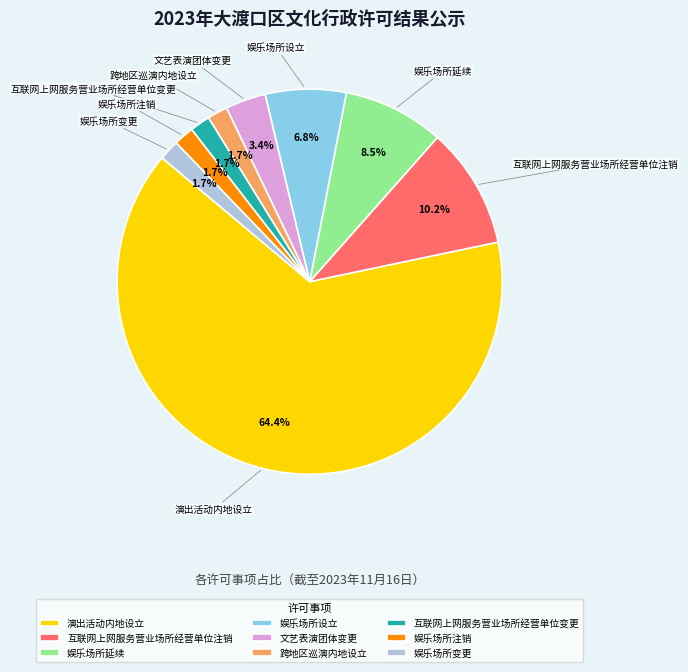

Which slice represents more than half of the pie?

演出活动内地设立